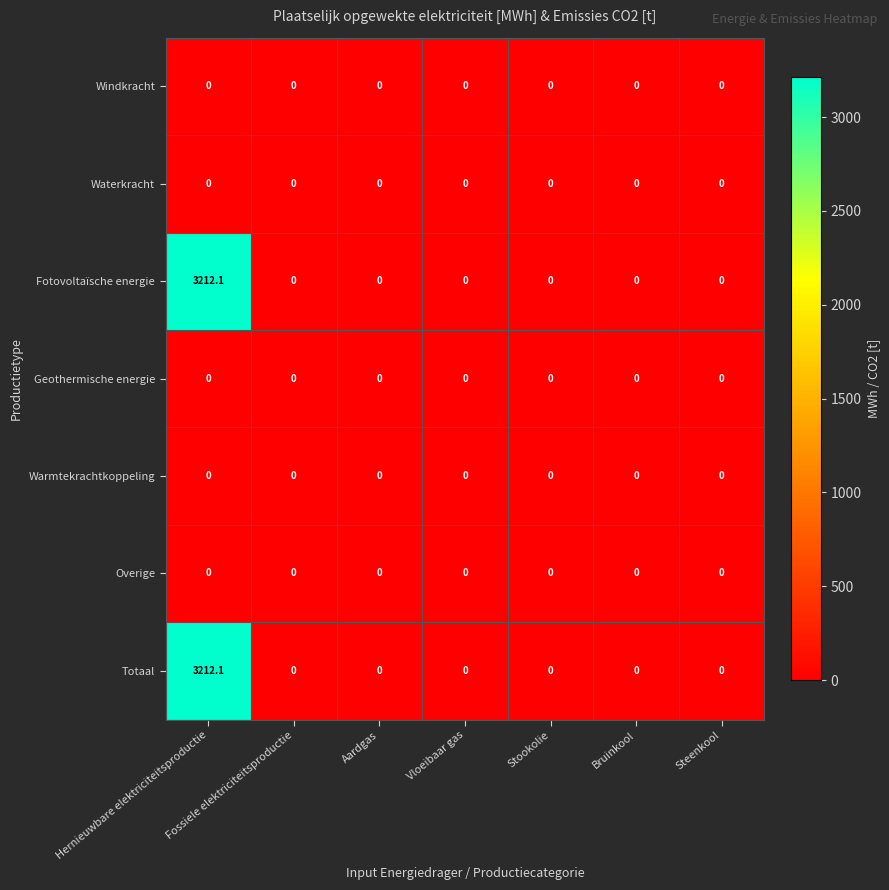

What is the total value across all series at Hernieuwbare elektriciteitsproductie?

6424.2